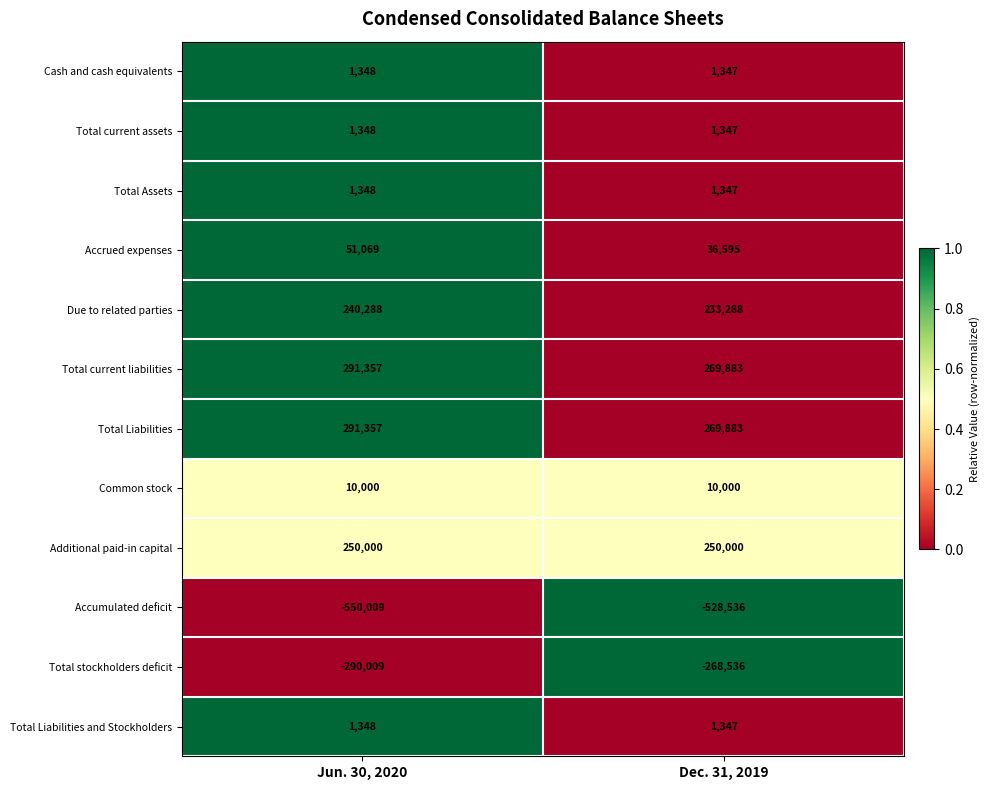

List the labels in order of Total stockholders deficit value, smallest first.

Jun. 30, 2020, Dec. 31, 2019